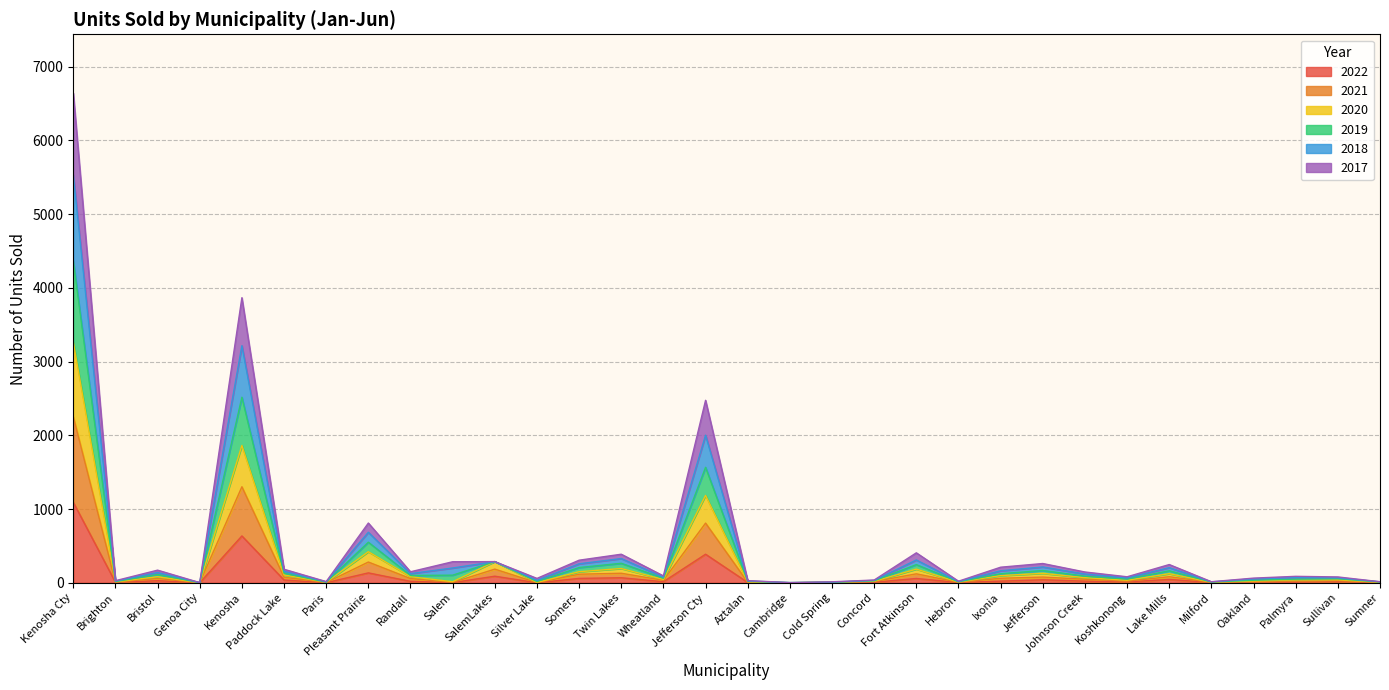

At which category does 2021 reach its first local valley?

Brighton